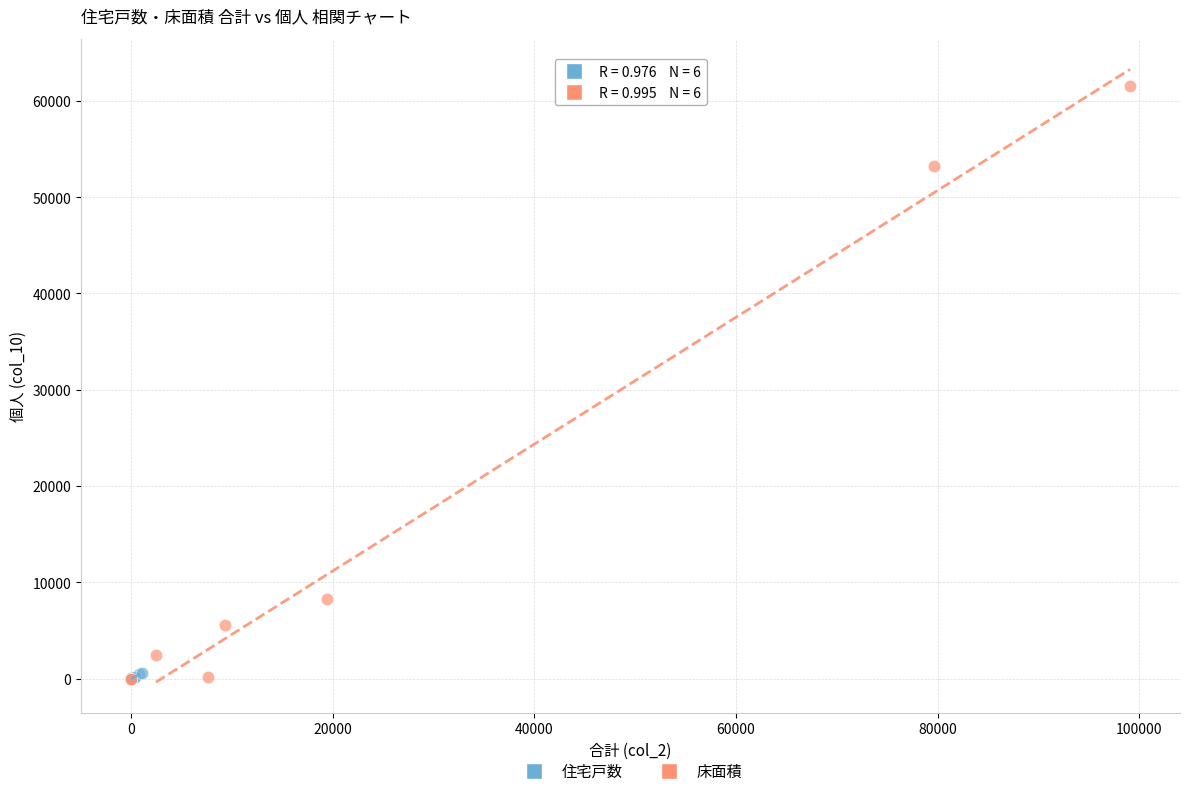

Which series reaches the maximum Y coordinate?

床面積